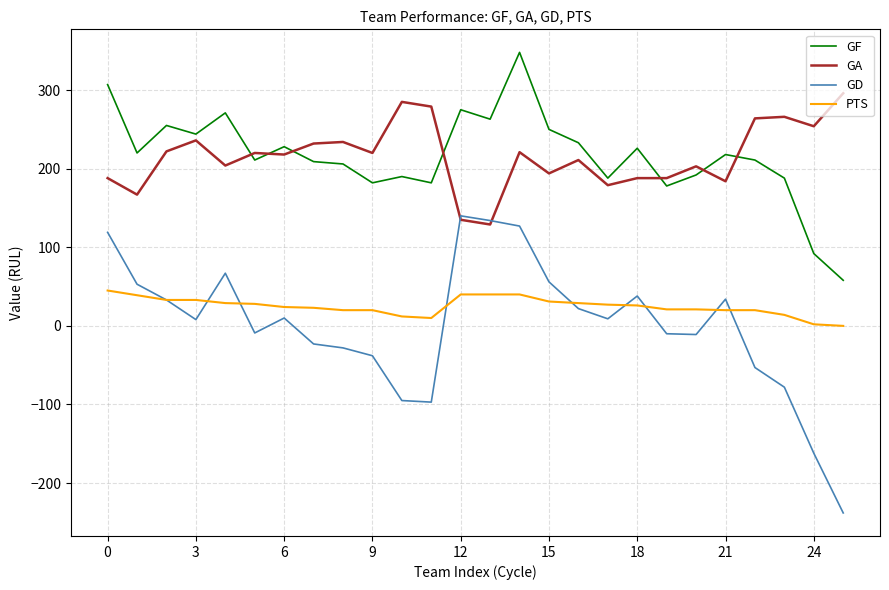

Is this an area chart (filled region under the line)?

No